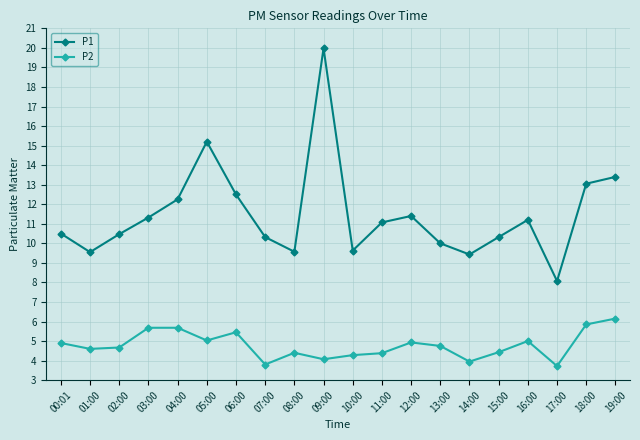

What is the label of the 3rd point from the left?

02:00